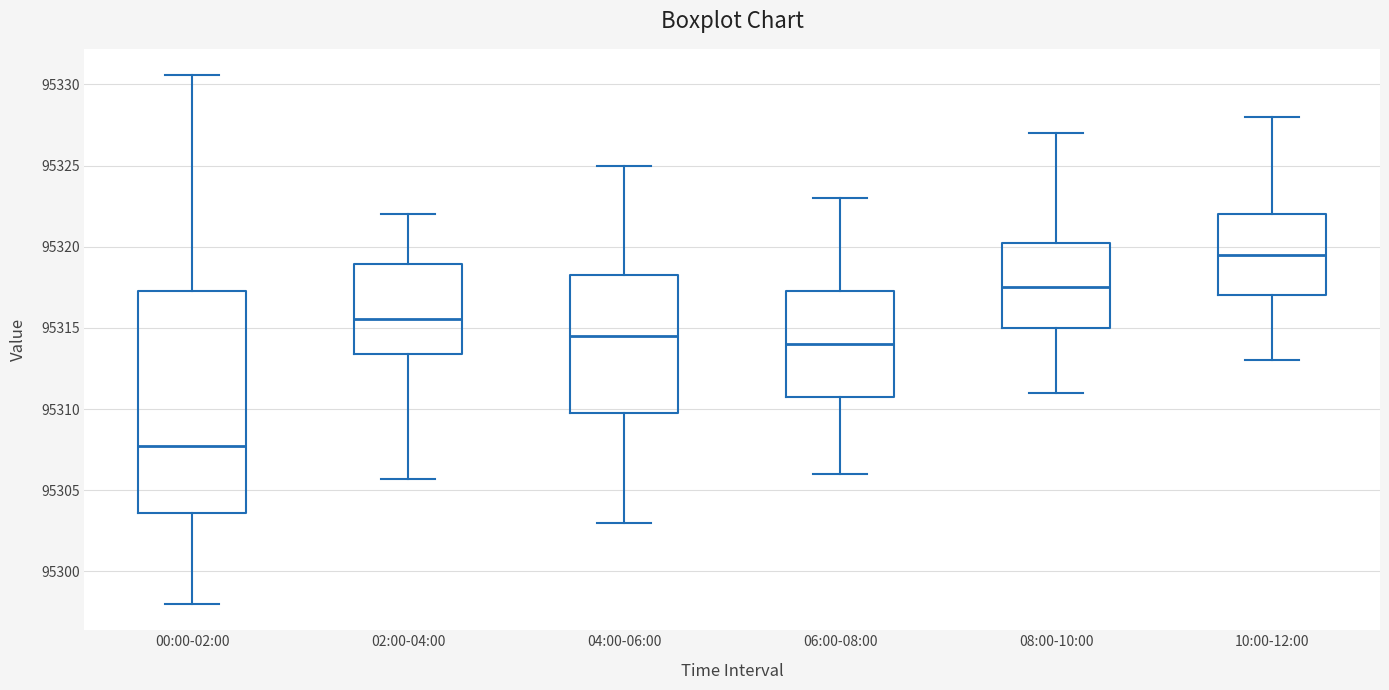

Which box's median line is the highest?

10:00-12:00